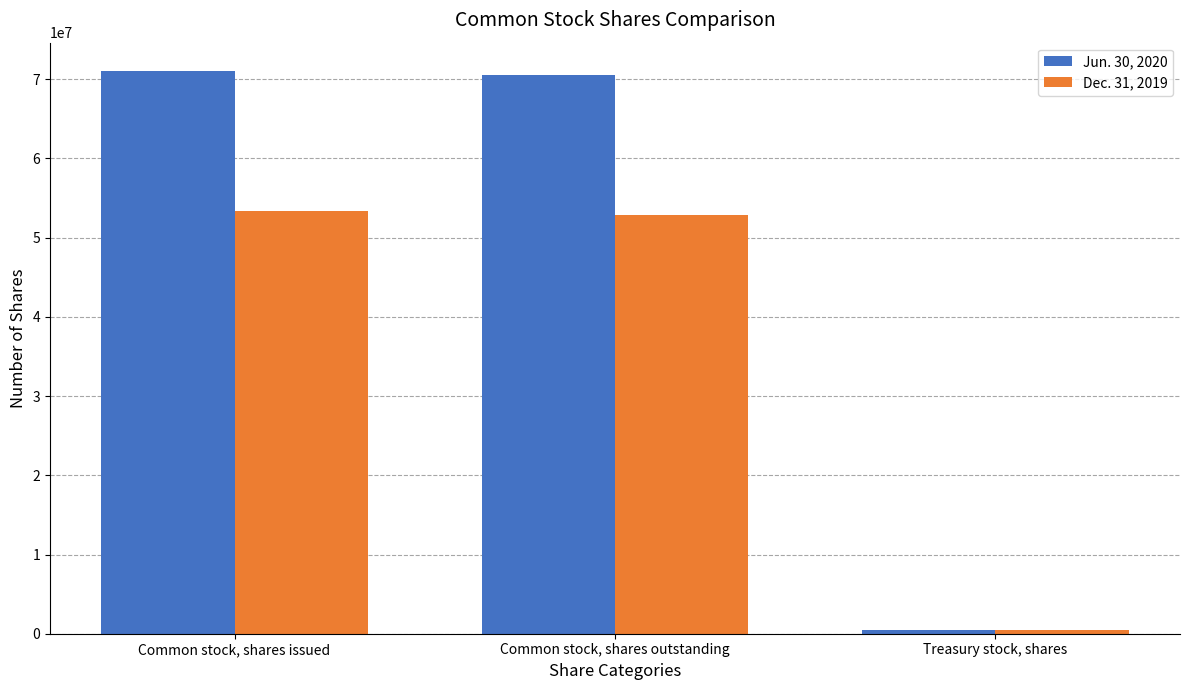

Which series has the largest total across all categories?

Jun. 30, 2020